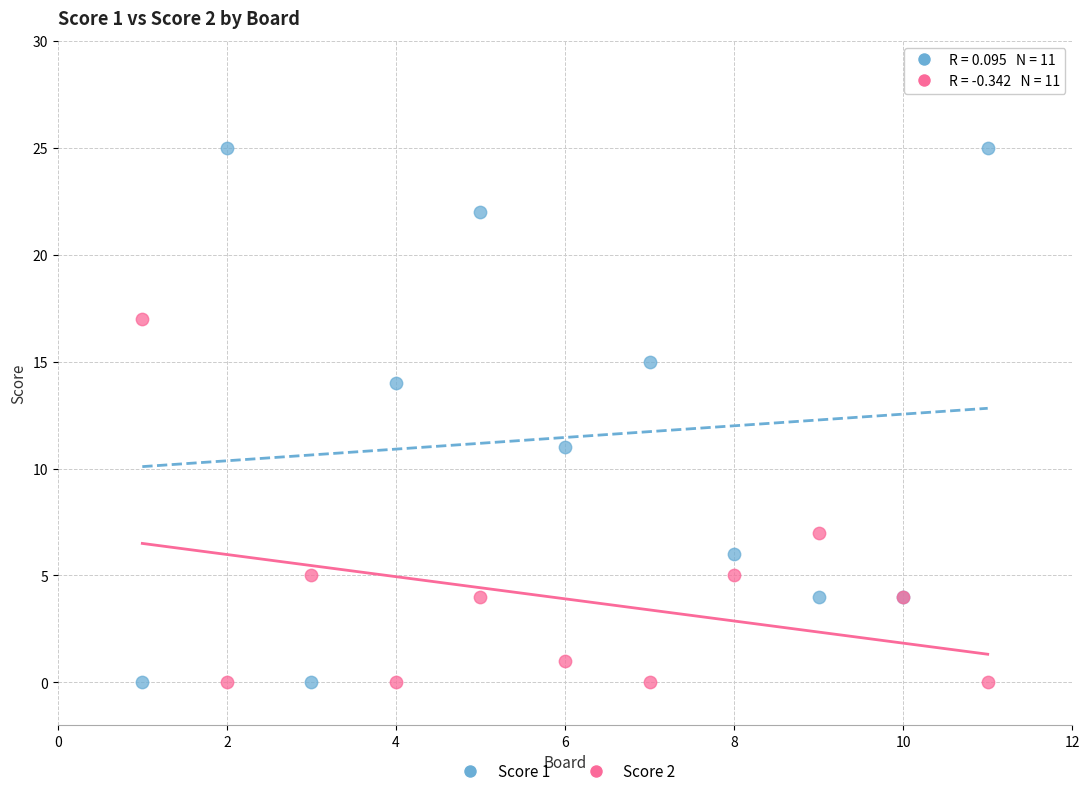

In the Score 2 series, what Y value is closest to 8?

7